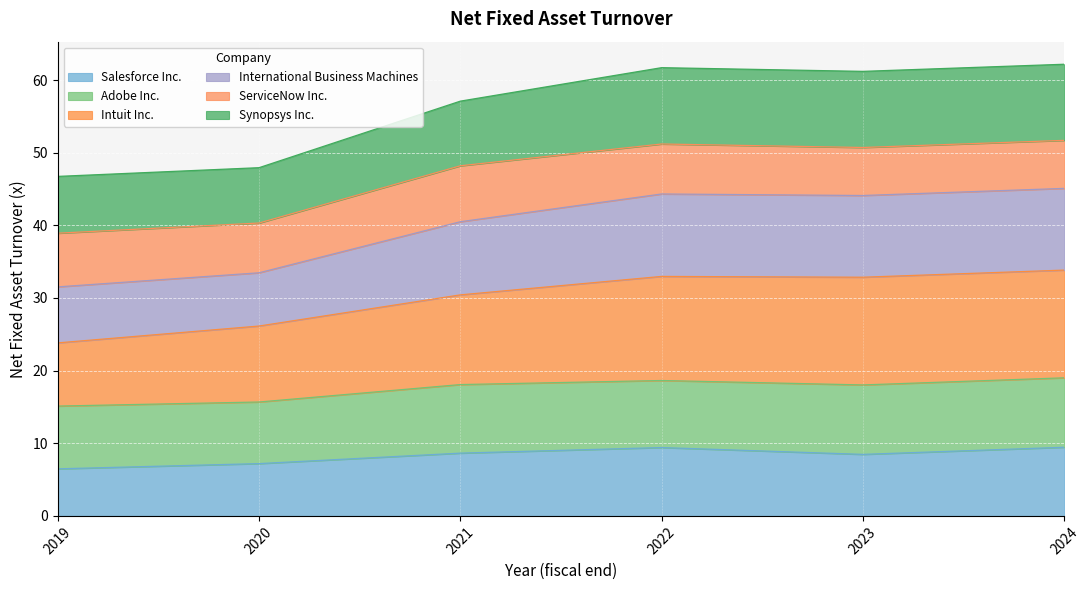

How many interior local valleys does the Intuit Inc. series have?

1